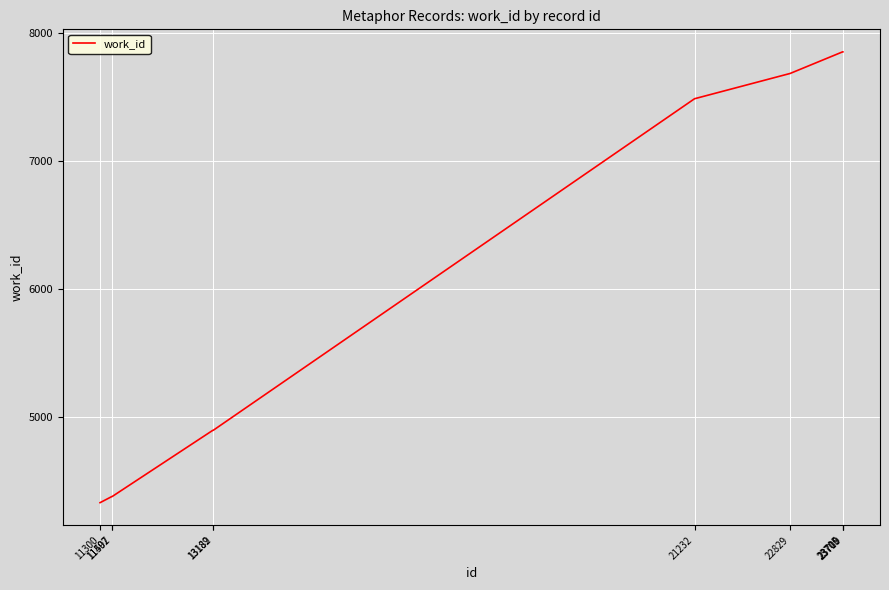

What is the difference between the maximum and minimum values?

3530